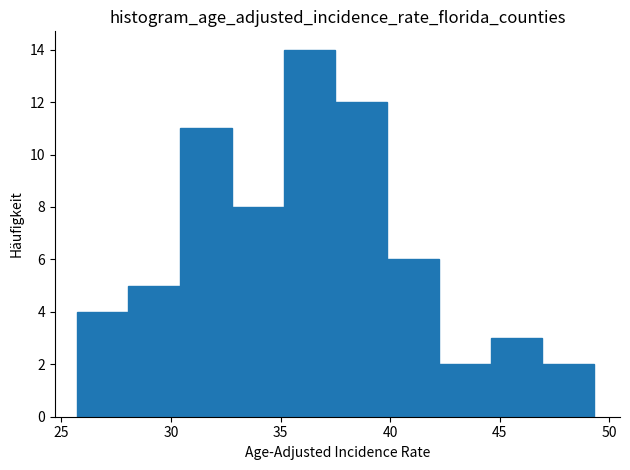

Reading left to right, transcribe this chart: for each bar, give the range it covers on the x-axis and its height. Neither the bar edges nor the heights are printed on the chart, so give them approximately, as read against the axes.

25.5 to 28.0: 4
28.0 to 30.5: 5
30.5 to 33.0: 11
33.0 to 35.0: 8
35.0 to 37.5: 14
37.5 to 40.0: 12
40.0 to 42.0: 6
42.0 to 44.5: 2
44.5 to 47.0: 3
47.0 to 49.5: 2